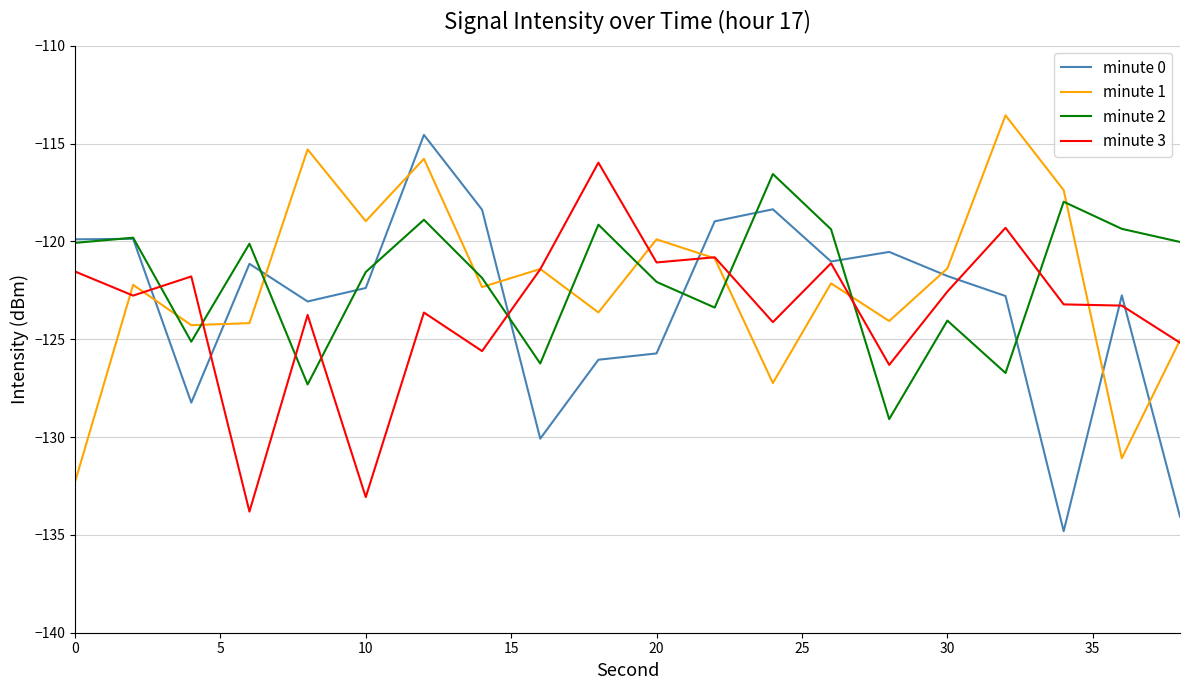

How many intersections are there between minute 1 and minute 2?

10